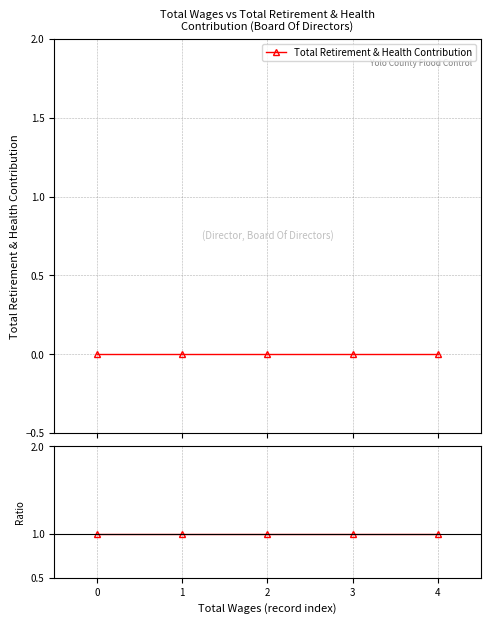

What is the lowest value of the Ratio series?

1